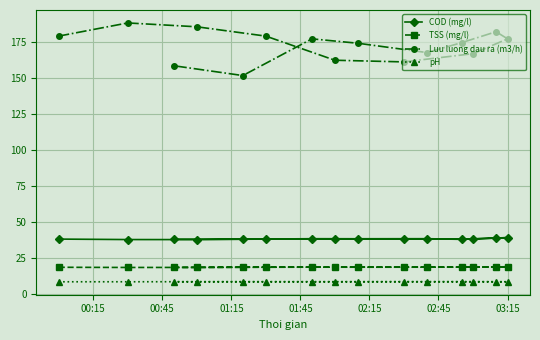

How many lines are shown in the chart?

4